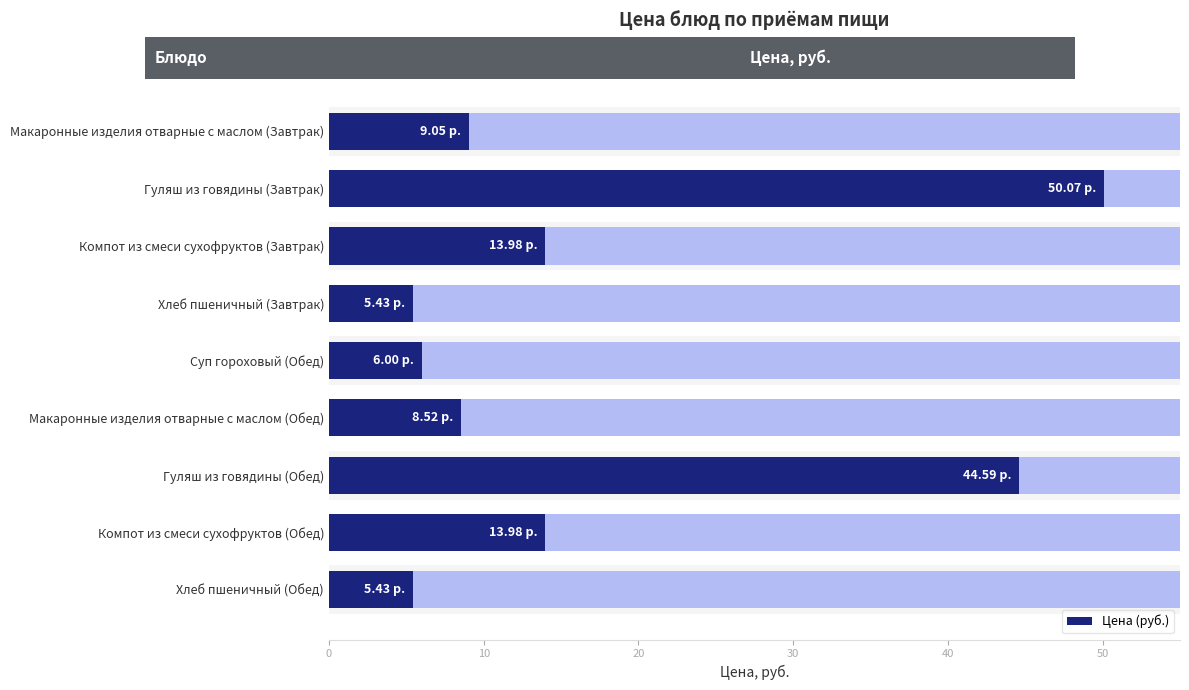

What is the difference between the maximum and minimum values?

44.6